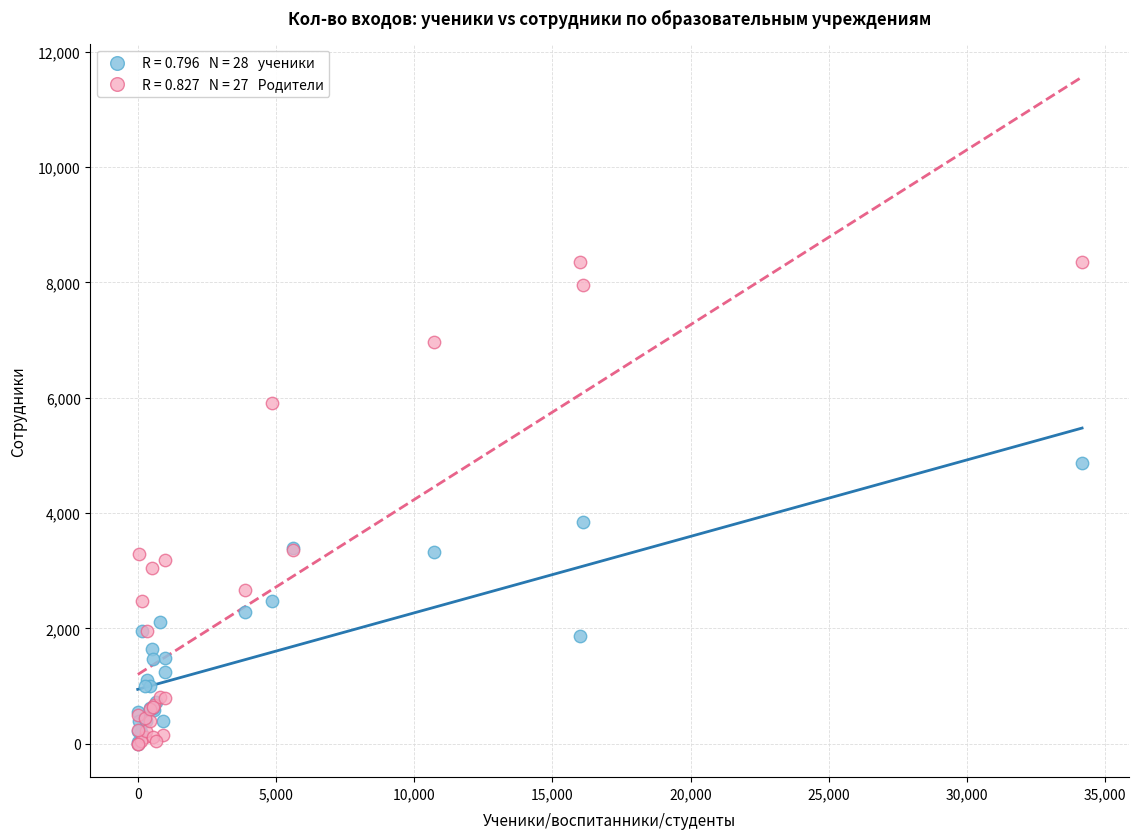

Across all series, what Y value is closest to 4176?

3850